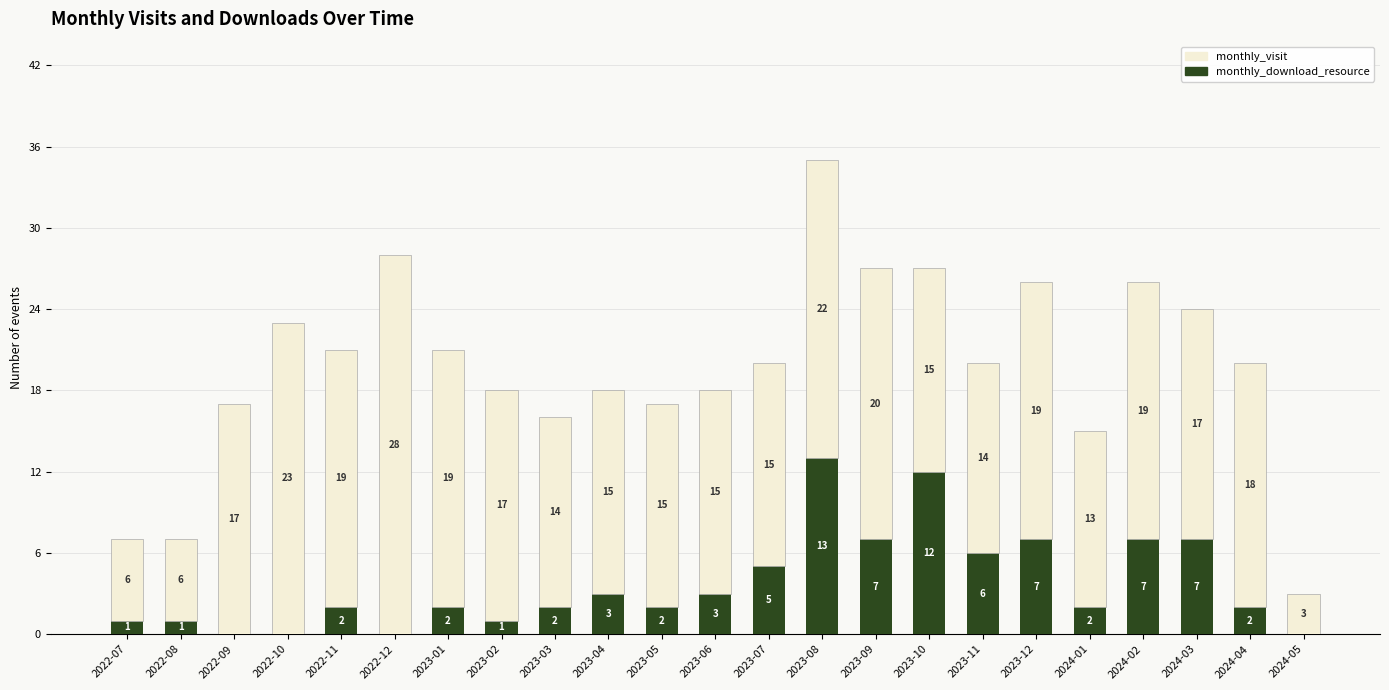

What is the maximum value for monthly_download_resource?

13